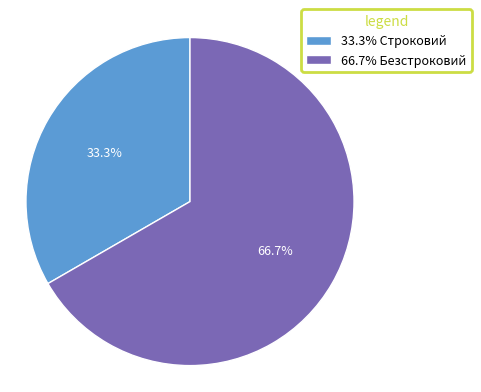

Combined, do 66.7% Безстроковий and 33.3% Строковий account for over 50%?

Yes